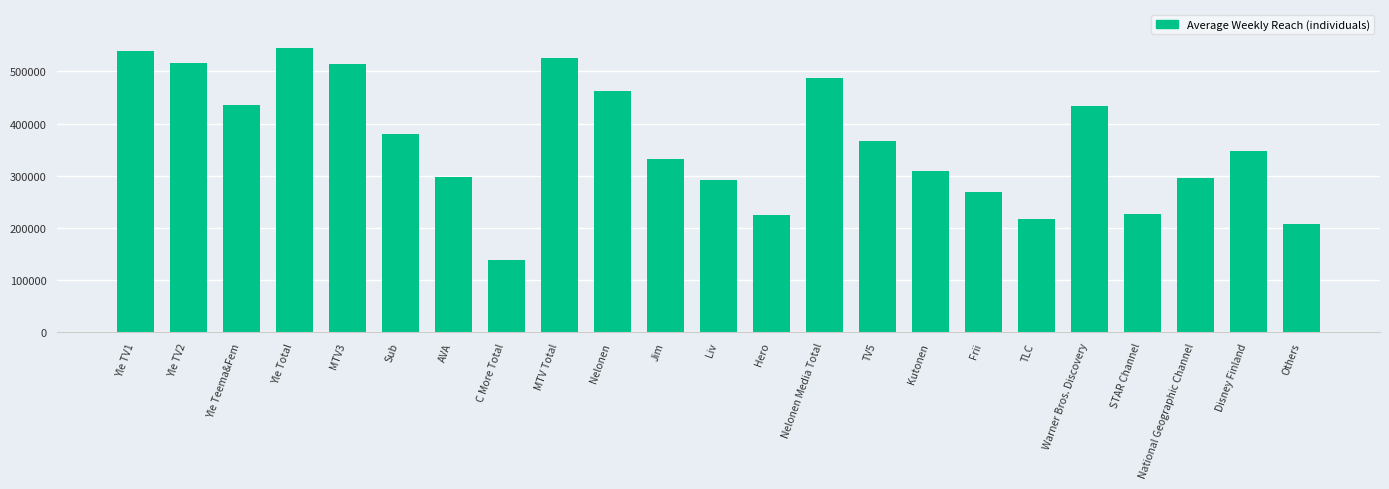

What is the label of the 13th bar from the right?

Jim